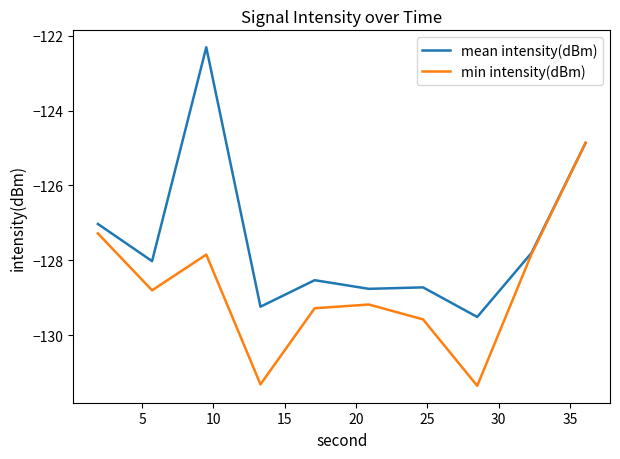

Which series has the largest total across all categories?

mean intensity(dBm)